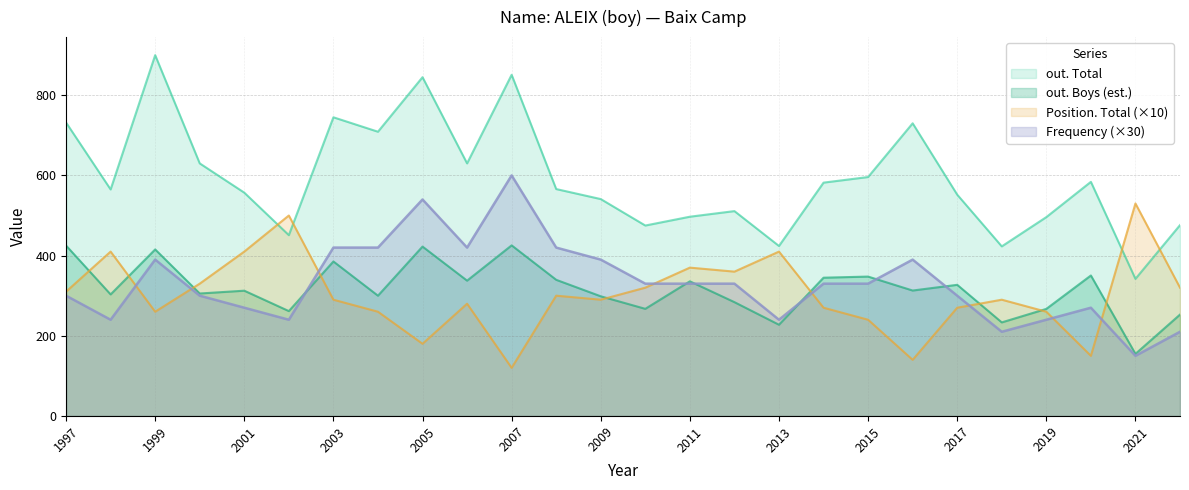

True or false: out. Total and Frequency cross at least once.

False